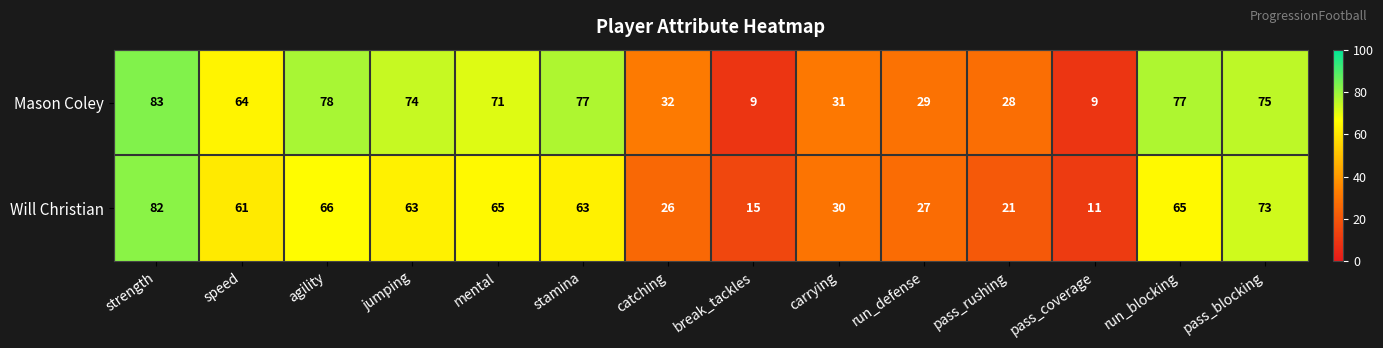

Which series has the widest spread of values?

Mason Coley